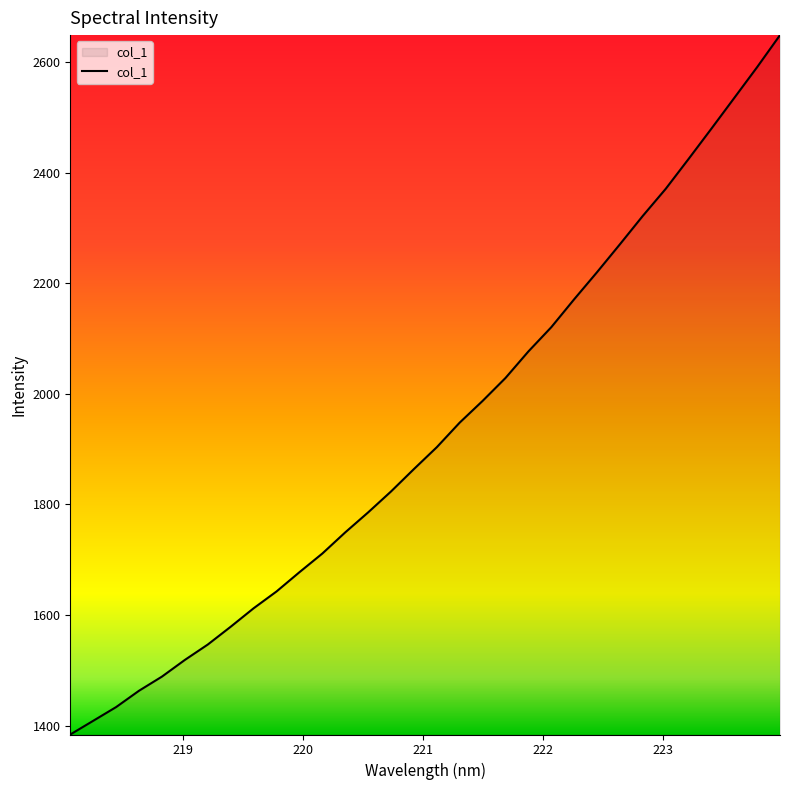

What is the maximum value shown in the chart?

2648.4